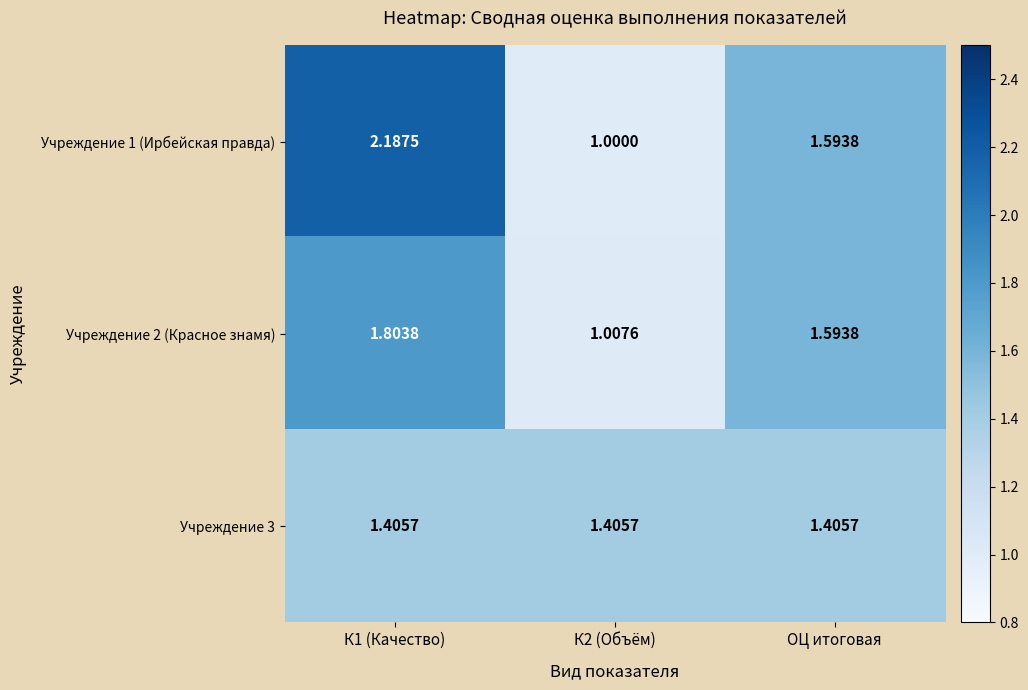

Between К2 (Объём) and ОЦ итоговая, which series saw the biggest shift?

Учреждение 1 (Ирбейская правда)